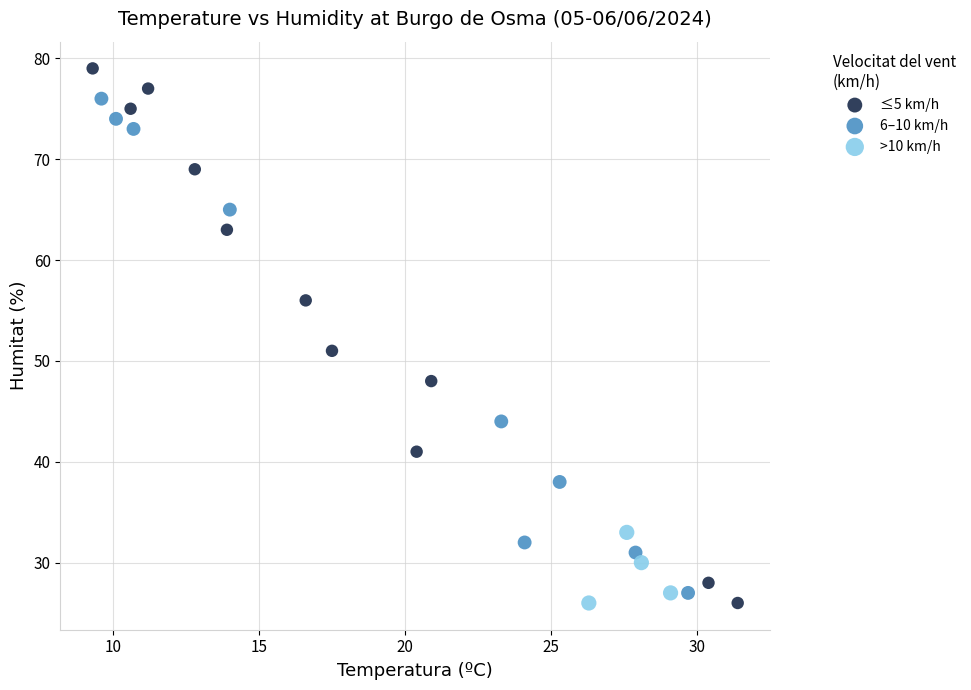

Which series has the widest spread of Y values?

≤5 km/h